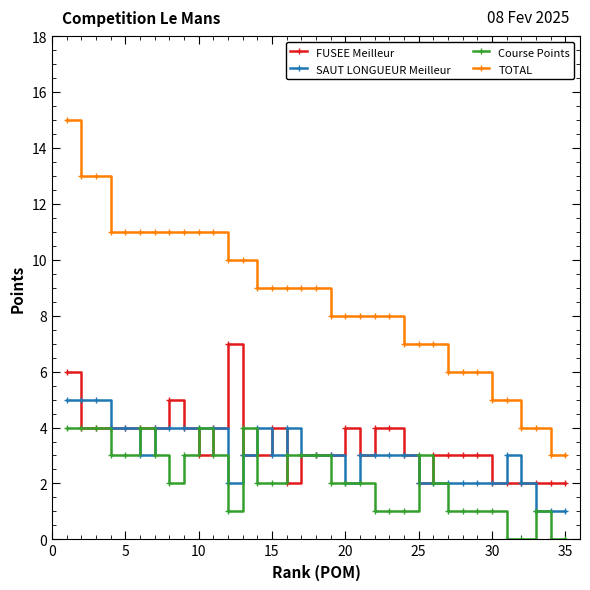

What are all the series names shown in the legend?

FUSEE Meilleur, SAUT LONGUEUR Meilleur, Course Points, TOTAL